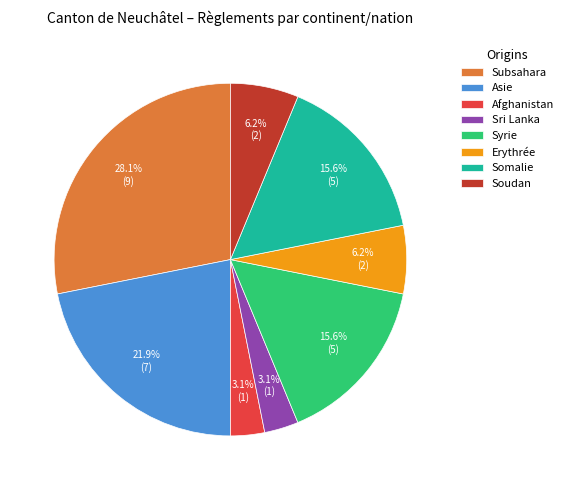

What is the ratio of the value at Syrie to the value at Soudan?

2.5